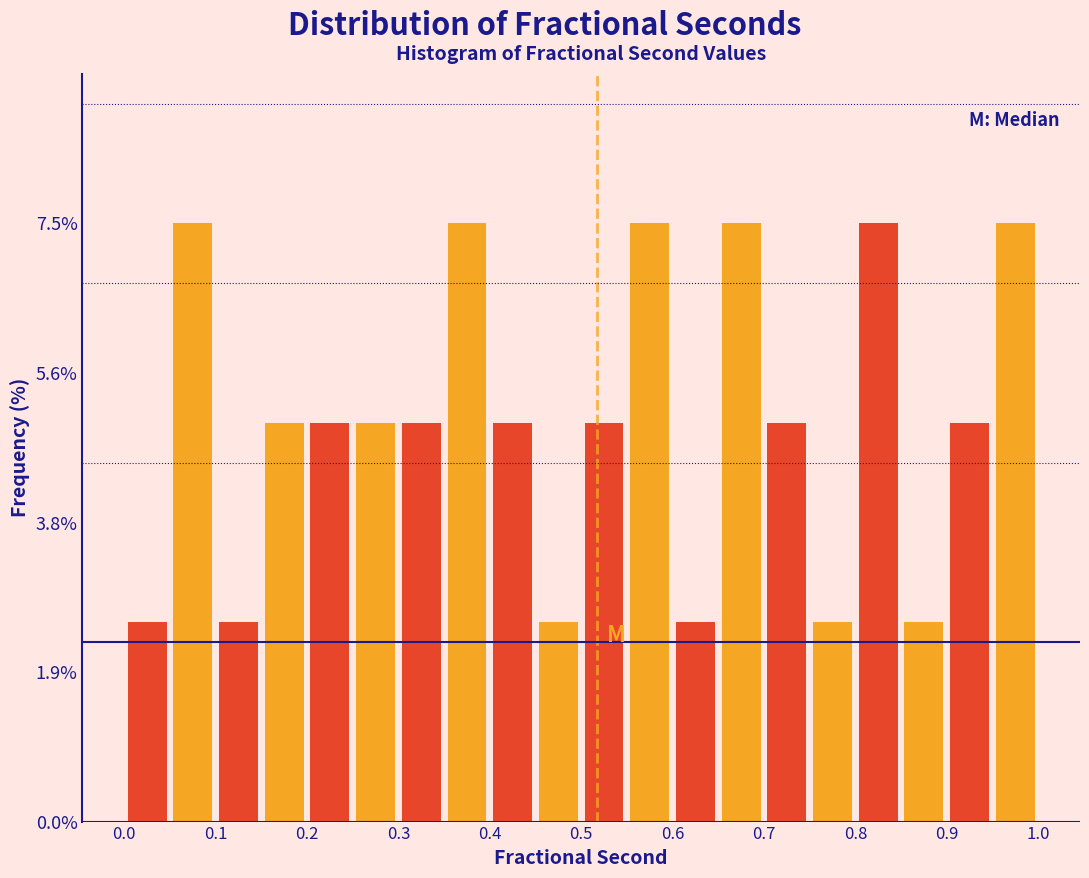

What is the height of the bar covering 0.15 to 0.20 on the x-axis? The values are not printed on the chart, so give them approximately, as read against the axis.

5.0